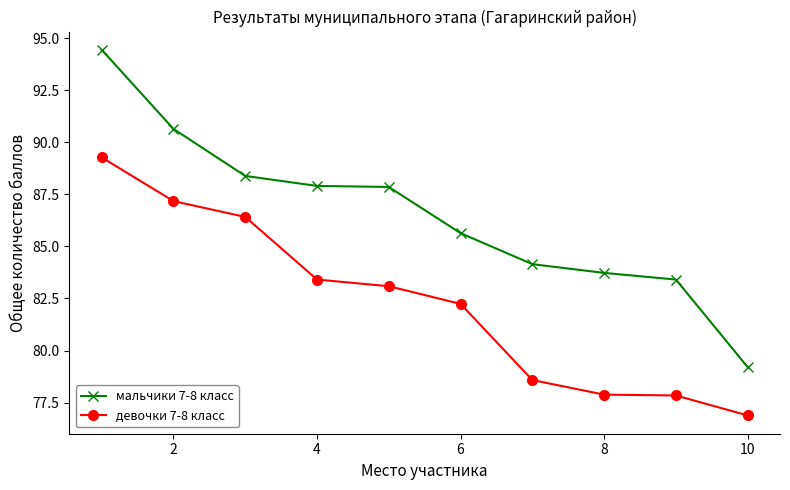

What is the value of the мальчики 7-8 класс point at the 10th from the left?

79.2